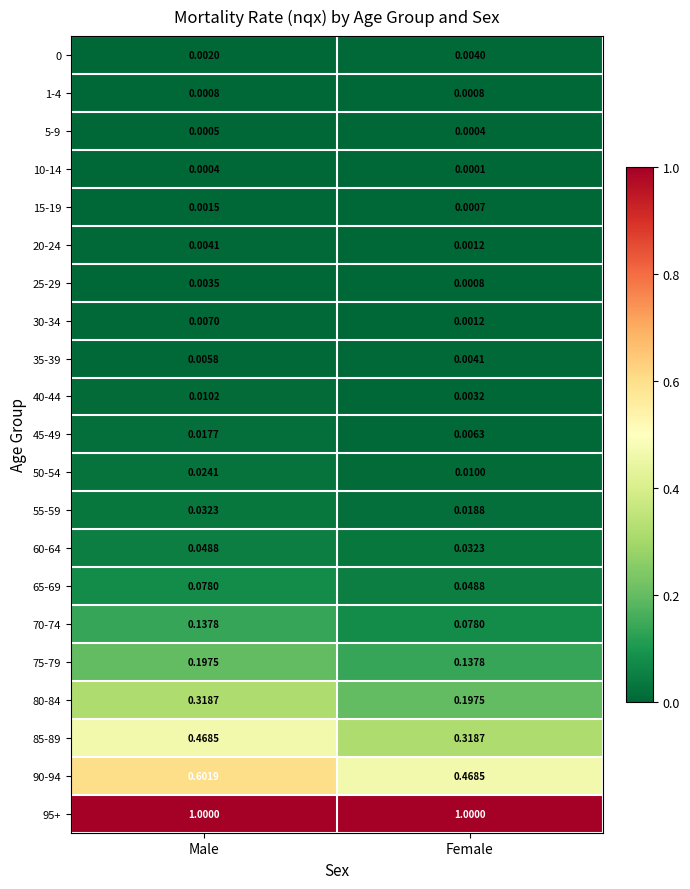

Which series has the largest total across all categories?

95+